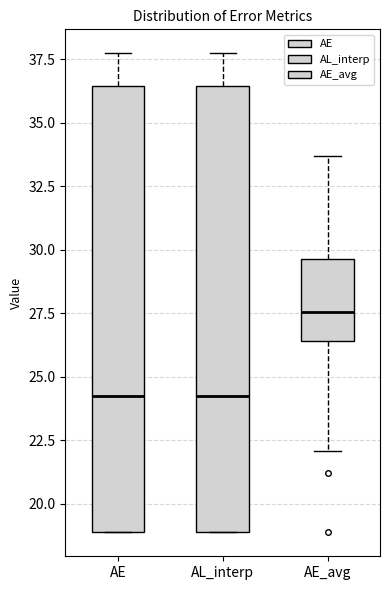

Which box's median line is the highest?

AE_avg